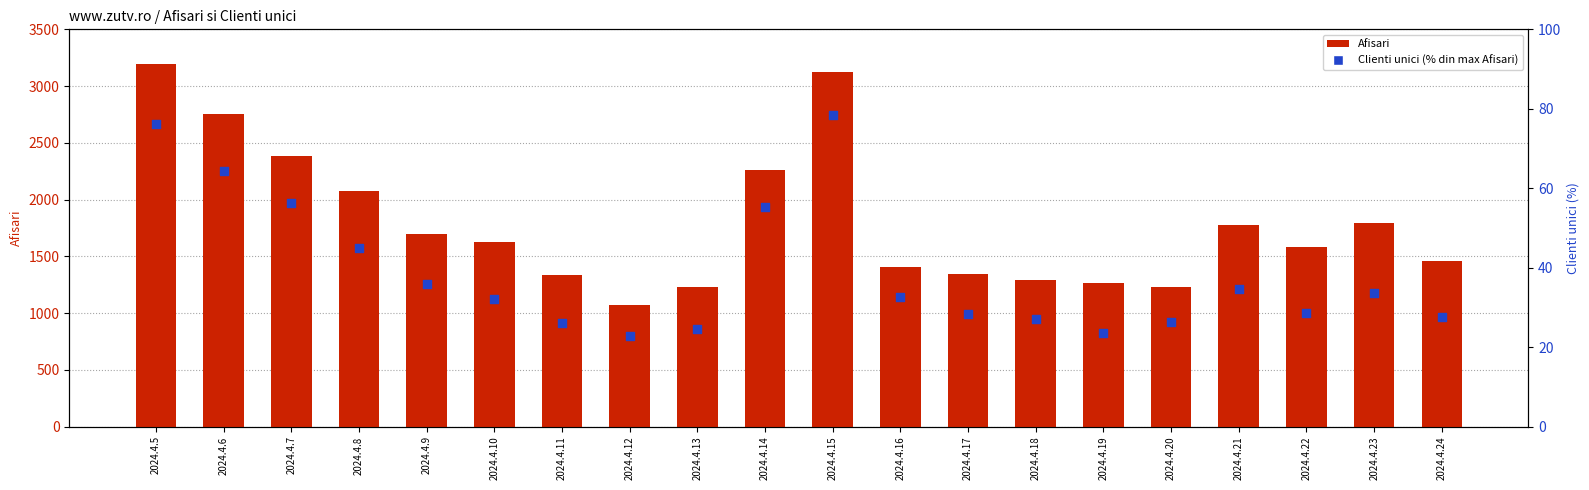

At how many categories does at least one series exceed 2844?

2